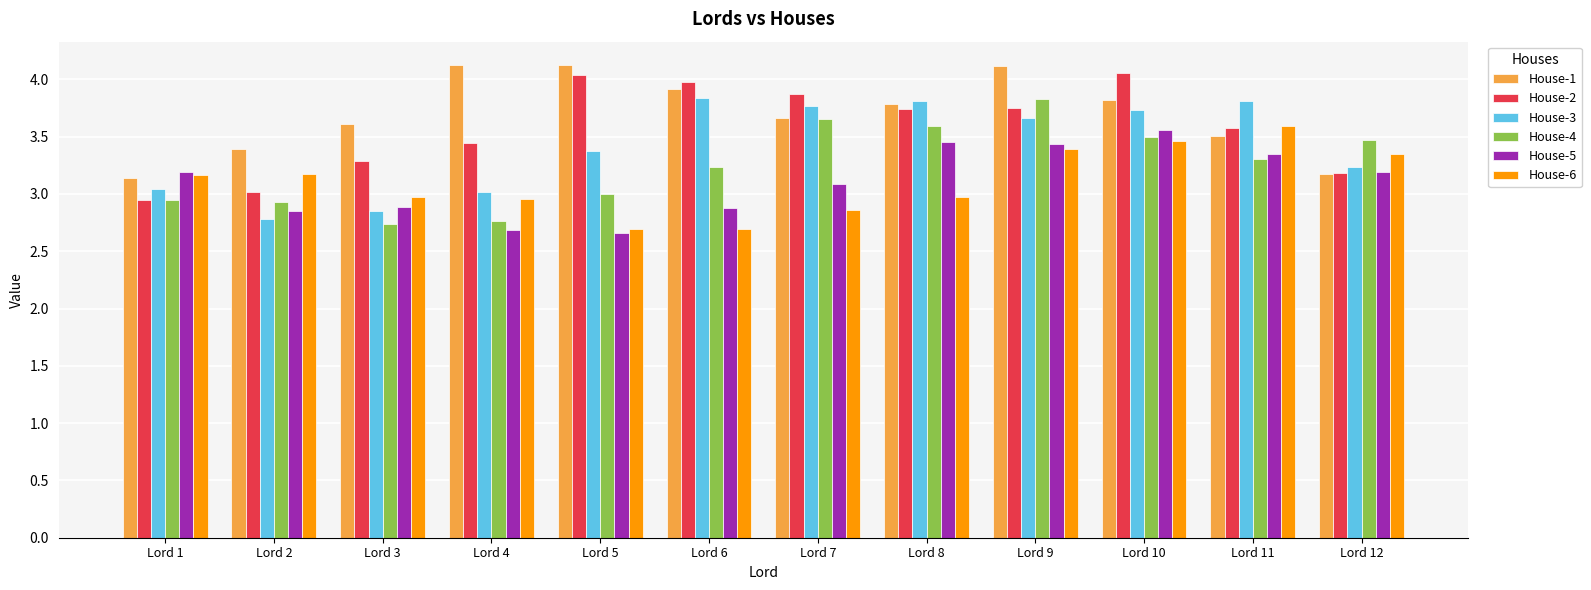

What is the difference between the maximum and minimum values in the House-6 series?

0.9